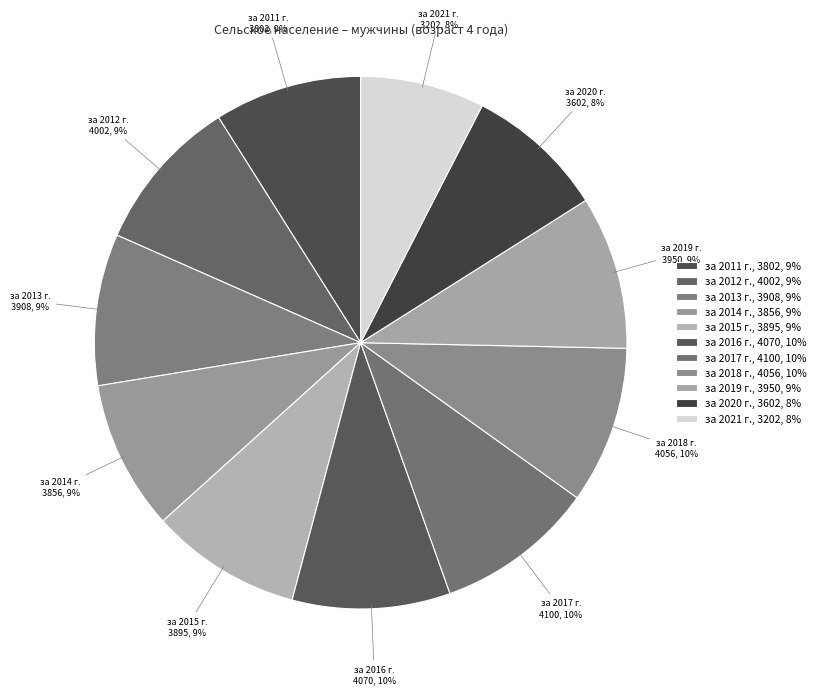

Count the number of slices in the pie.

11